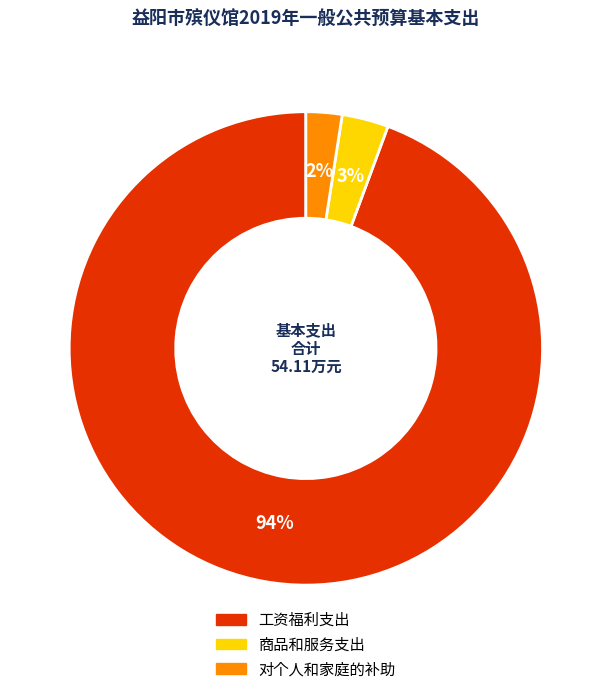

How many slices are in this pie chart?

3